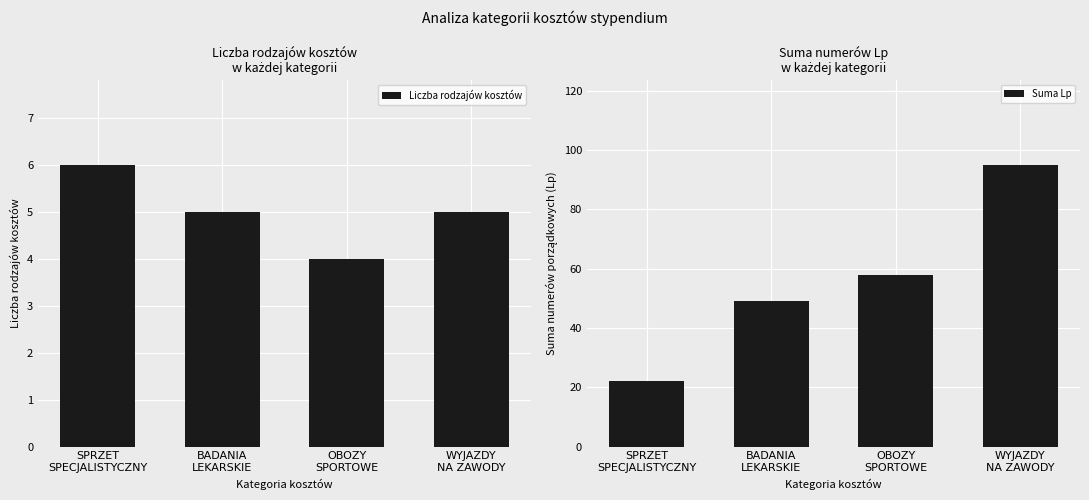

Rank the categories by Suma Lp value from highest to lowest.

WYJAZDY
NA ZAWODY, OBOZY
SPORTOWE, BADANIA
LEKARSKIE, SPRZET
SPECJALISTYCZNY